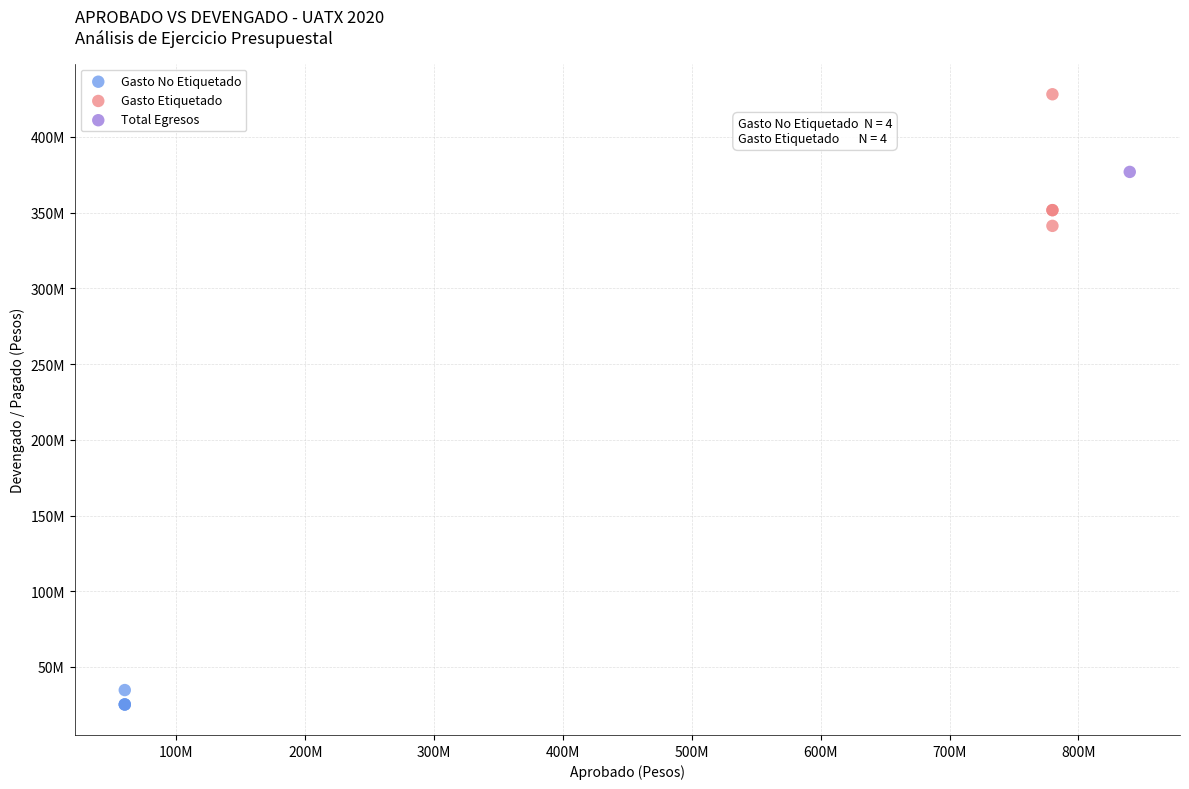

What are all the series names shown in the legend?

Gasto No Etiquetado, Gasto Etiquetado, Total Egresos